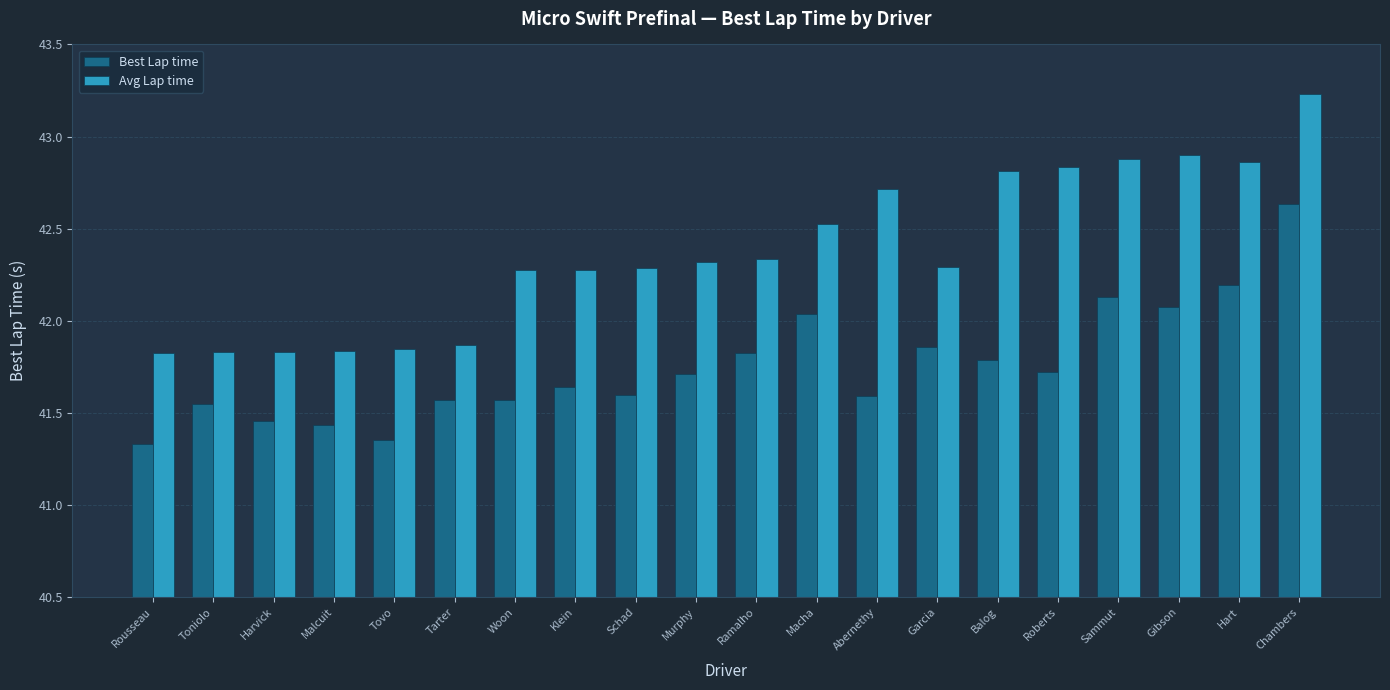

What is the difference between the maximum and second lowest values in the Avg Lap time series?

1.4